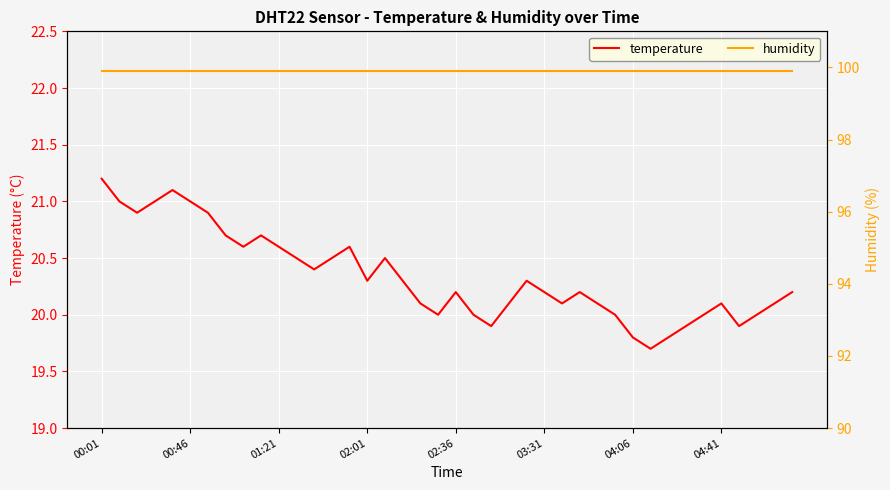

What is the sum of the humidity values at 16 and 37?

199.8